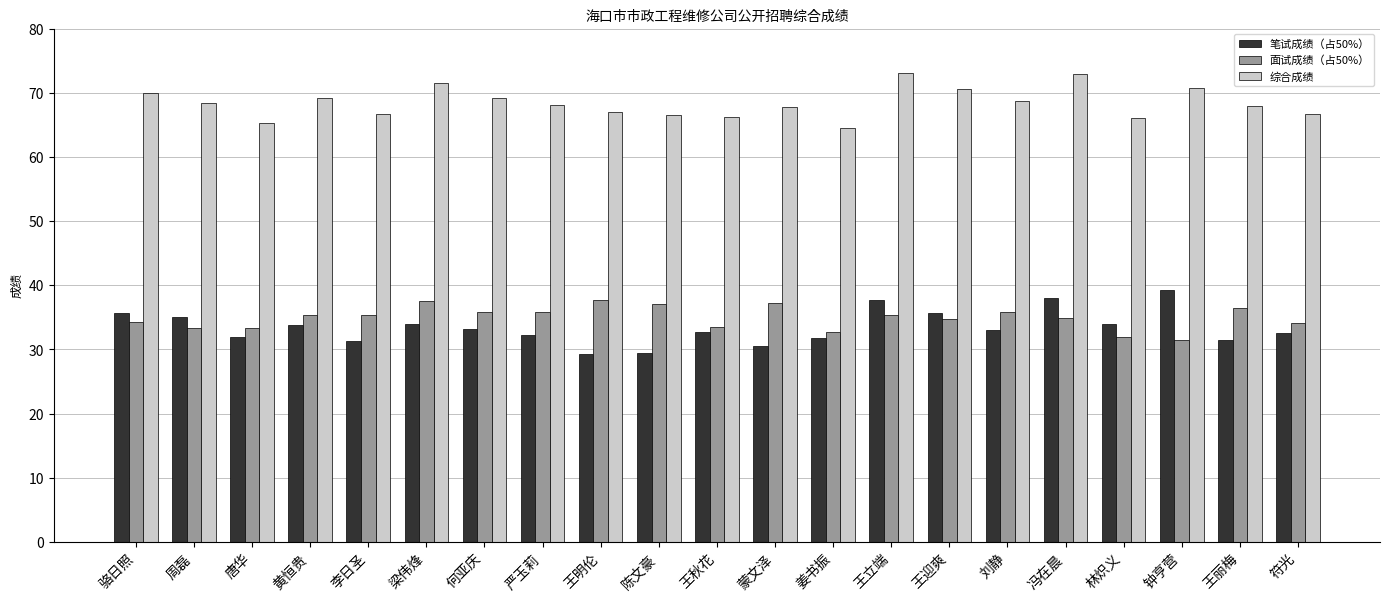

What is the difference between the 综合成绩 values at 骆日照 and 姜书振?

5.6